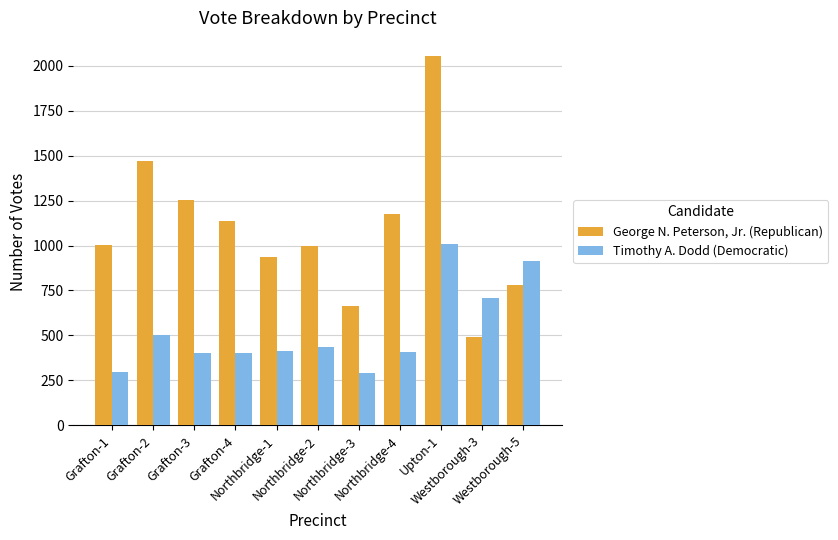

Which series has the largest total across all categories?

George N. Peterson, Jr. (Republican)